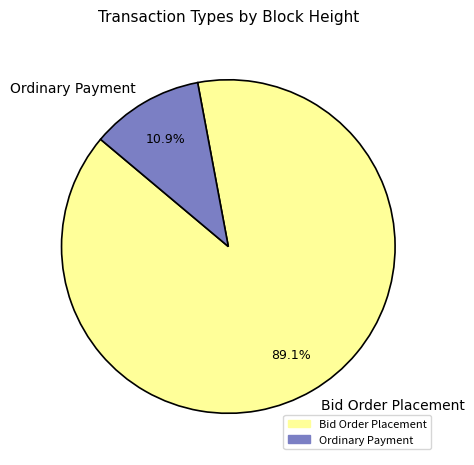

Rank the categories by value from lowest to highest.

Ordinary Payment, Bid Order Placement